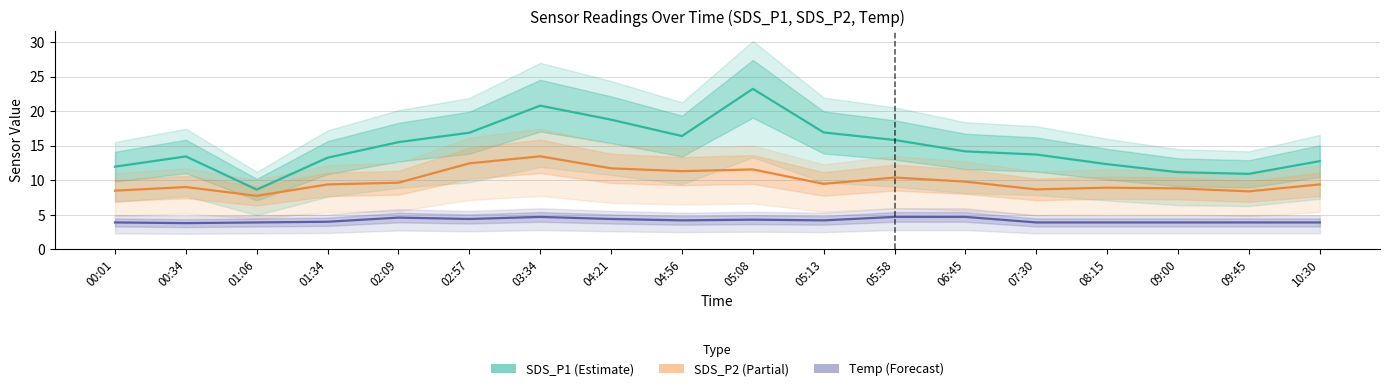

Is the value of SDS_P2 (Partial) at 09:00 greater than the value of Temp (Forecast) at 02:09?

Yes